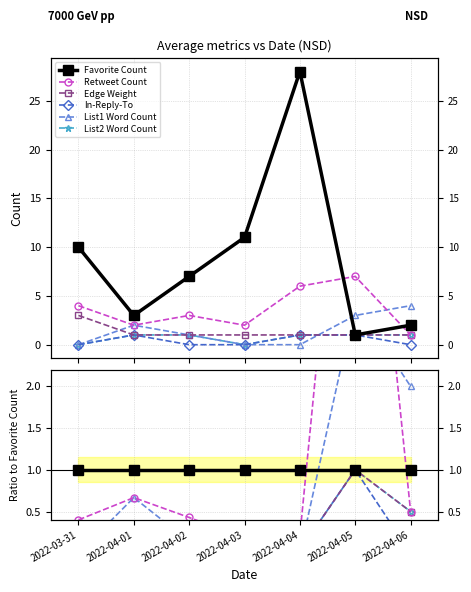

What are all the series names shown in the legend?

Favorite Count, Retweet Count, Edge Weight, In-Reply-To, List1 Word Count, List2 Word Count